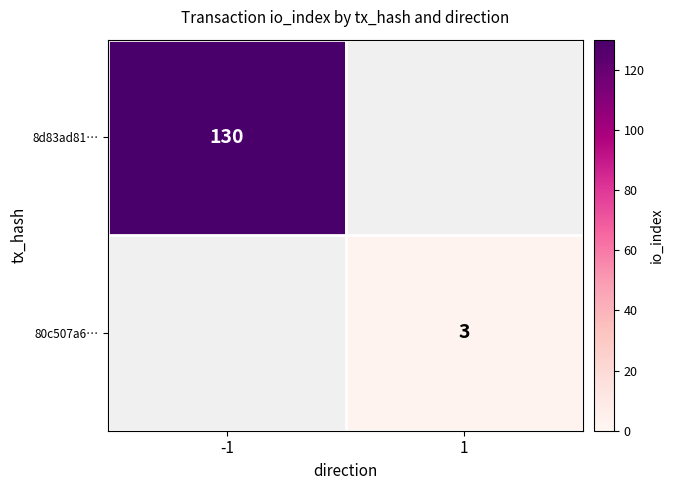

Is it true that 8d83ad81… equals 130.0 at -1?

True